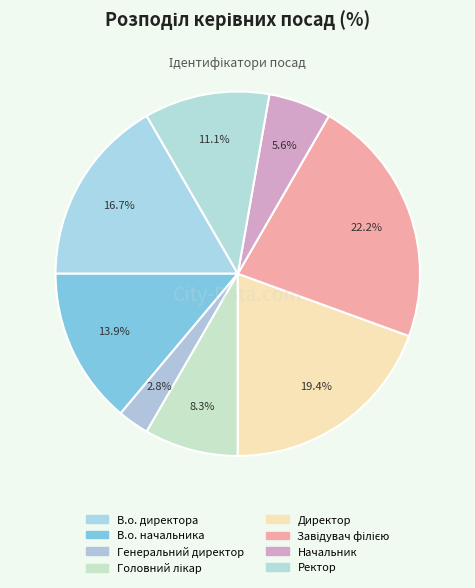

Does Ректор represent more than half of the total?

No